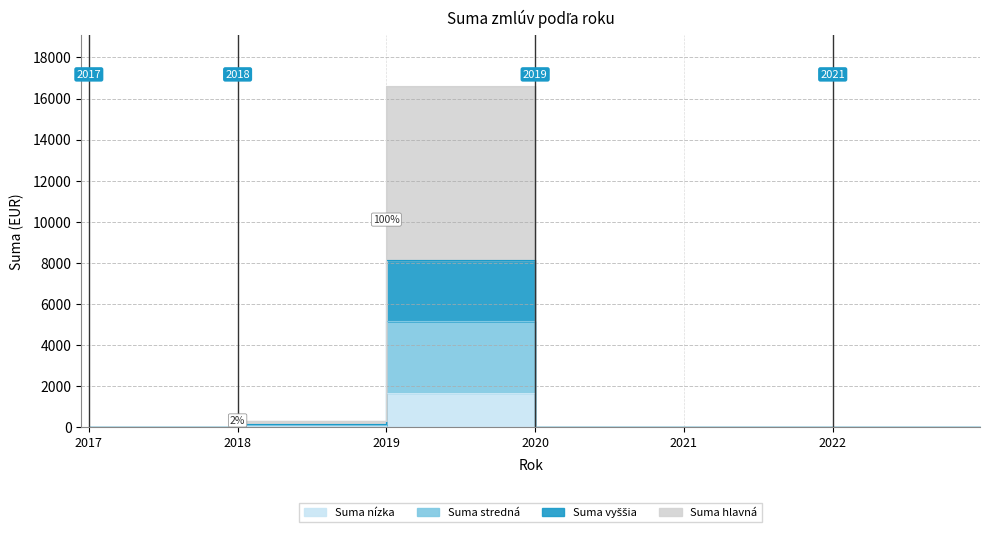

True or false: Suma medium and Suma haute cross at least once.

False